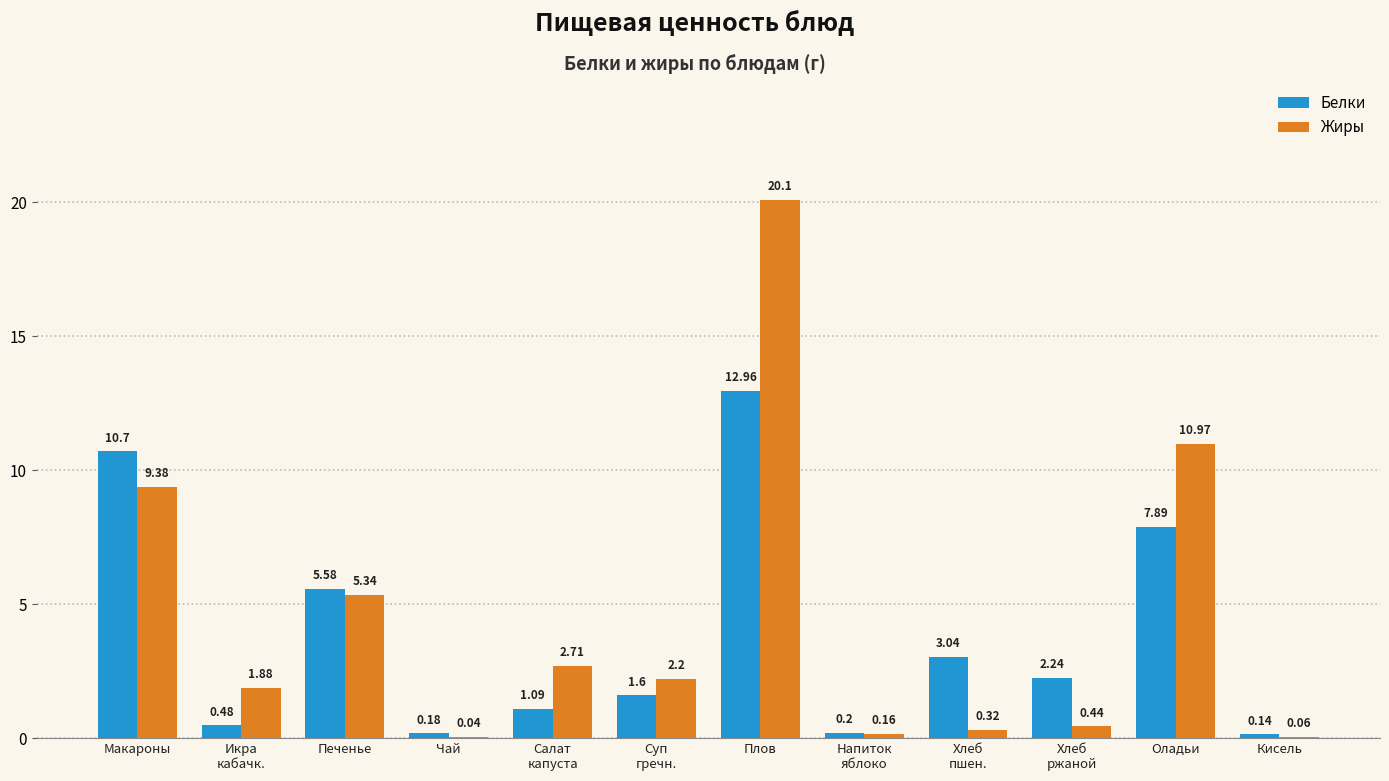

Are the bars horizontal?

No